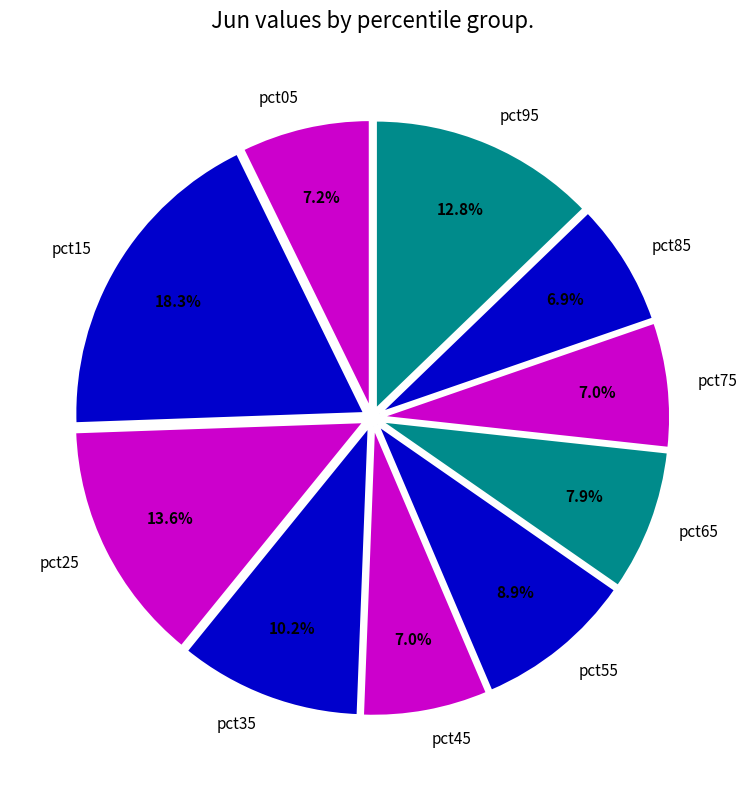

Is there any slice that represents more than half of the pie?

No